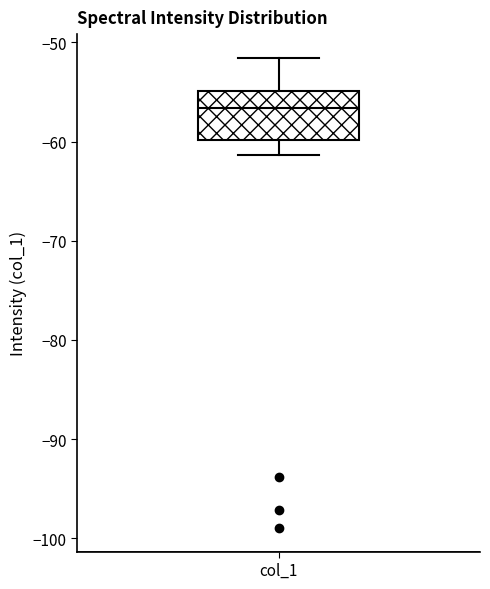

Read this box plot against the y-axis: the position of the median line, the range covered by the box, and the ends of both whiskers. The values are not printed on the chart, so give them approximately, as read against the axis.

median -57, box -60 to -55, whiskers -61 to -52